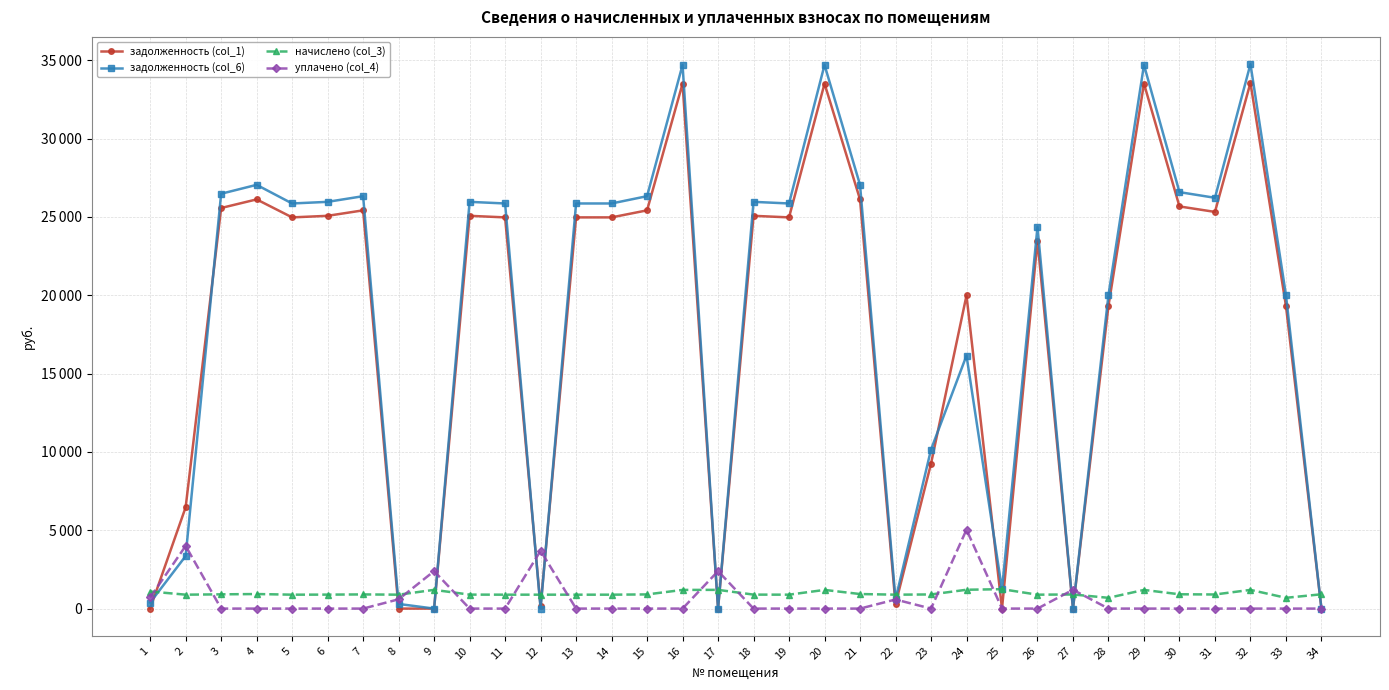

What is the value of the начислено (col_3) point at the 3rd from the left?

909.3